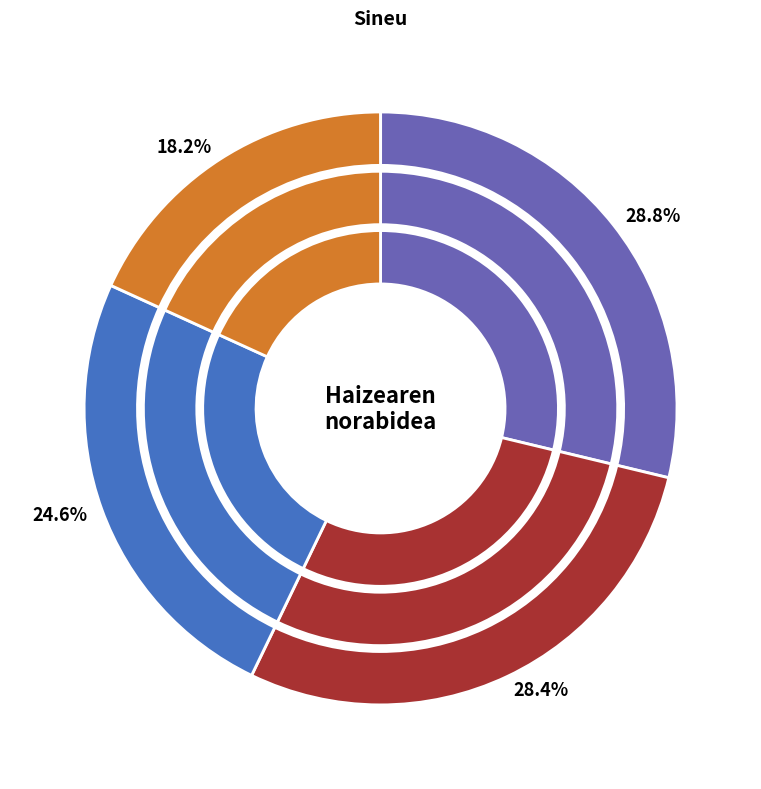

To the nearest percent, what percentage of the pie is Ipar-ekialdea?

29%